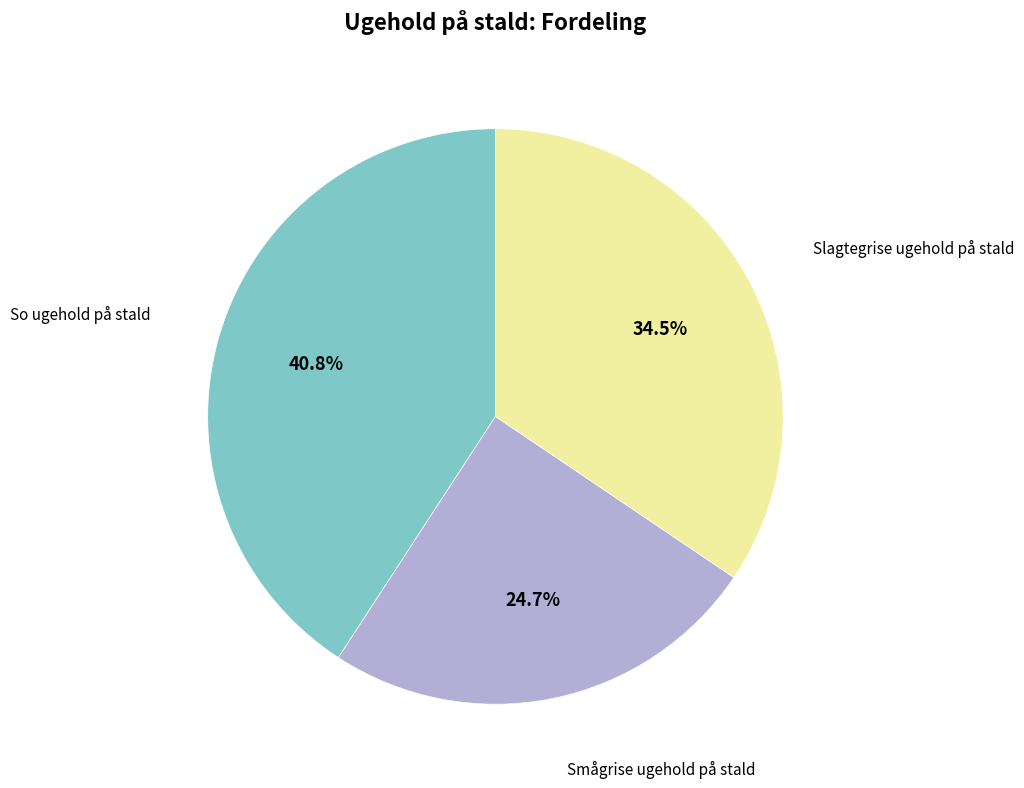

Which category has the biggest portion of the pie?

So ugehold på stald